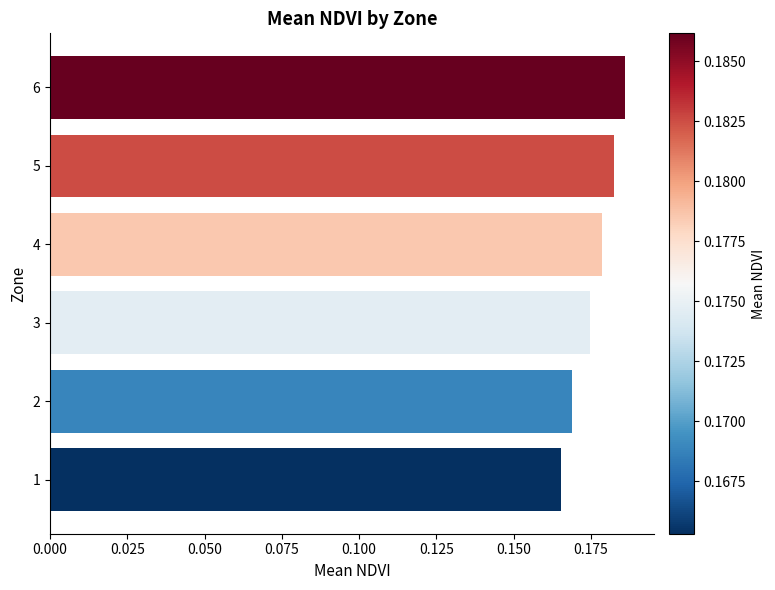

List the labels in order of value, largest first.

6, 5, 4, 3, 2, 1